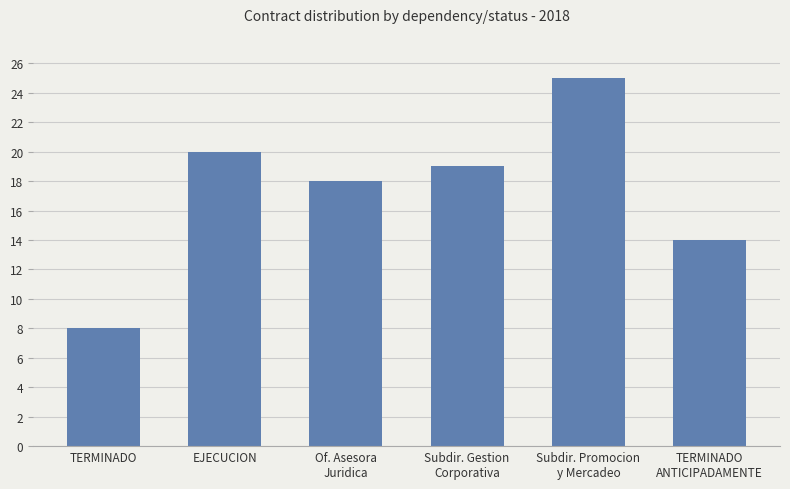

Reading left to right, transcribe all the data shown in this chart.

TERMINADO=8	EJECUCION=20	Of. Asesora
Juridica=18	Subdir. Gestion
Corporativa=19	Subdir. Promocion
y Mercadeo=25	TERMINADO
ANTICIPADAMENTE=14